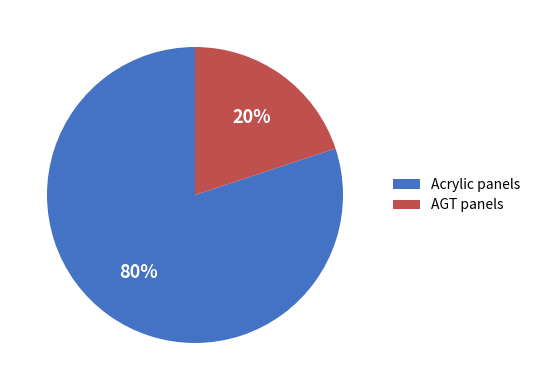

Which category has the biggest portion of the pie?

Acrylic panels